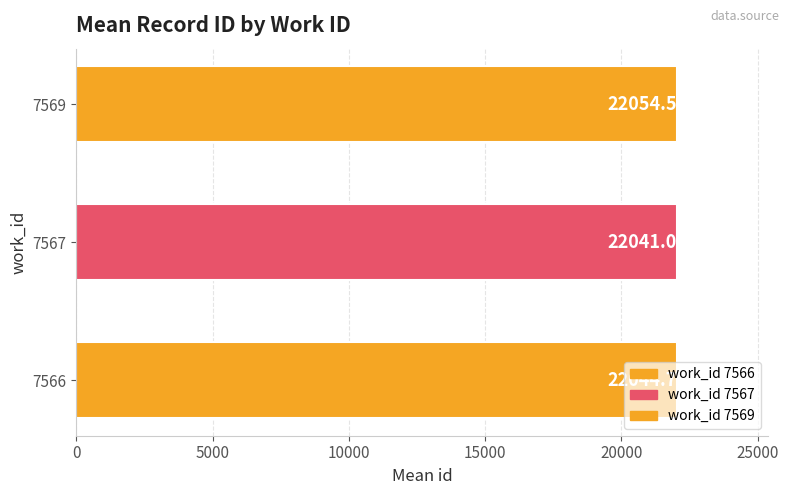

Which has a higher value, 7566 or 7567?

7566